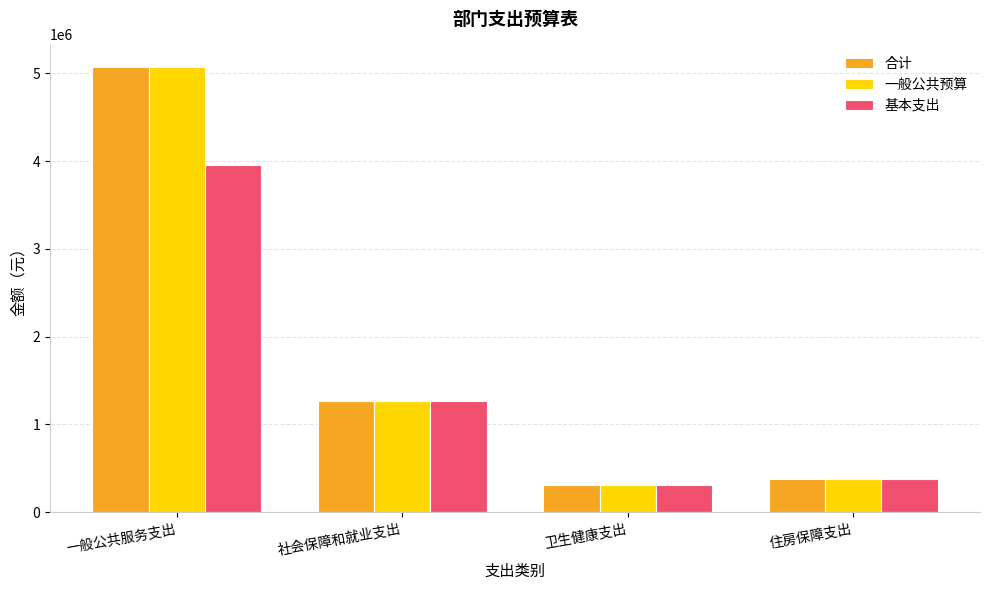

What is the approximate value of 一般公共预算 at 住房保障支出?

377762.3